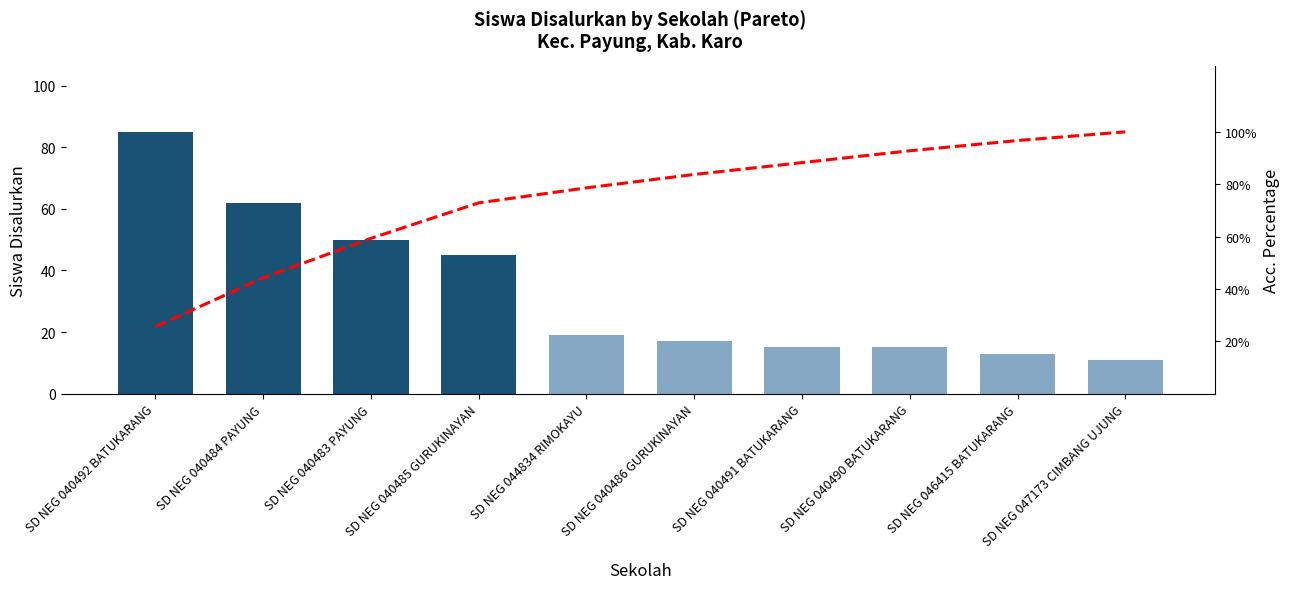

Rank the categories by Siswa Disalurkan value from lowest to highest.

SD NEG 047173 CIMBANG UJUNG, SD NEG 046415 BATUKARANG, SD NEG 040491 BATUKARANG, SD NEG 040490 BATUKARANG, SD NEG 040486 GURUKINAYAN, SD NEG 044834 RIMOKAYU, SD NEG 040485 GURUKINAYAN, SD NEG 040483 PAYUNG, SD NEG 040484 PAYUNG, SD NEG 040492 BATUKARANG